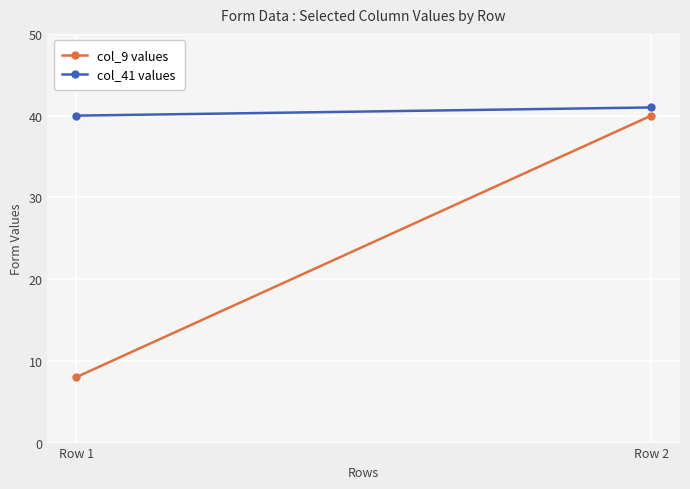

Reading right to left, list all the values displayed in this chart.

col_9 values: Row 2=40	Row 1=8
col_41 values: Row 2=41	Row 1=40